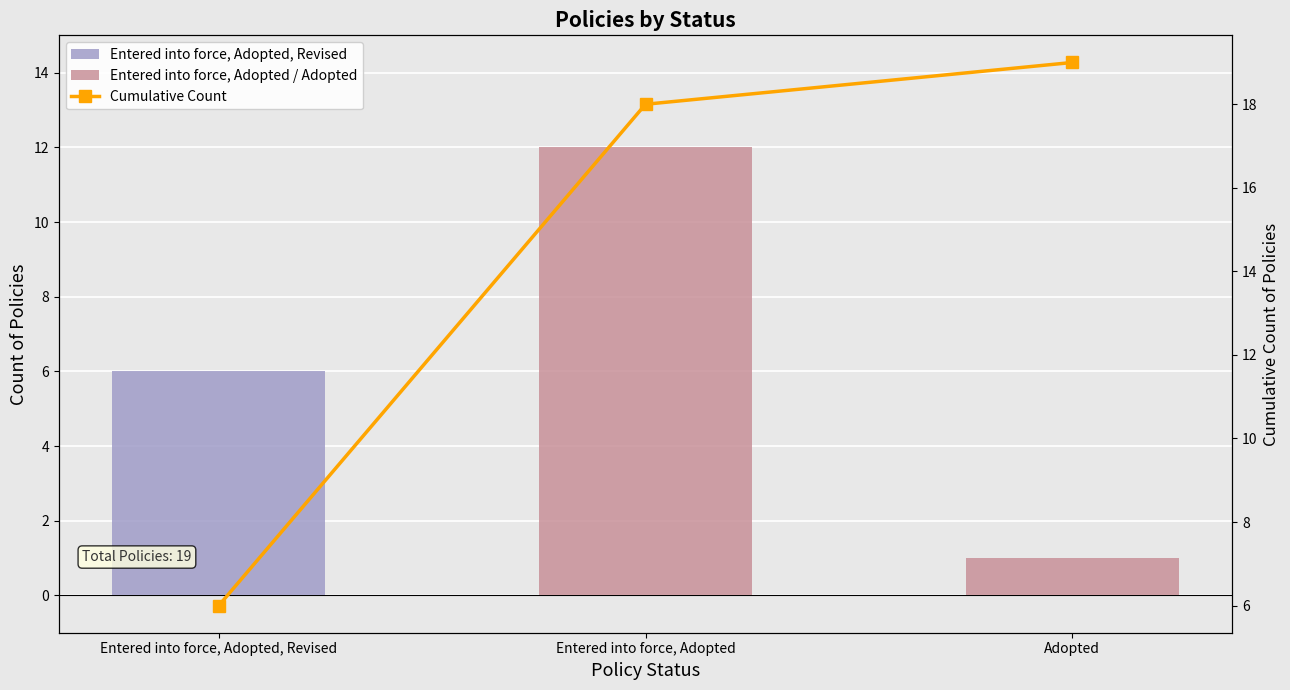

What is the difference between the maximum and minimum values in the Cumulative Count series?

13